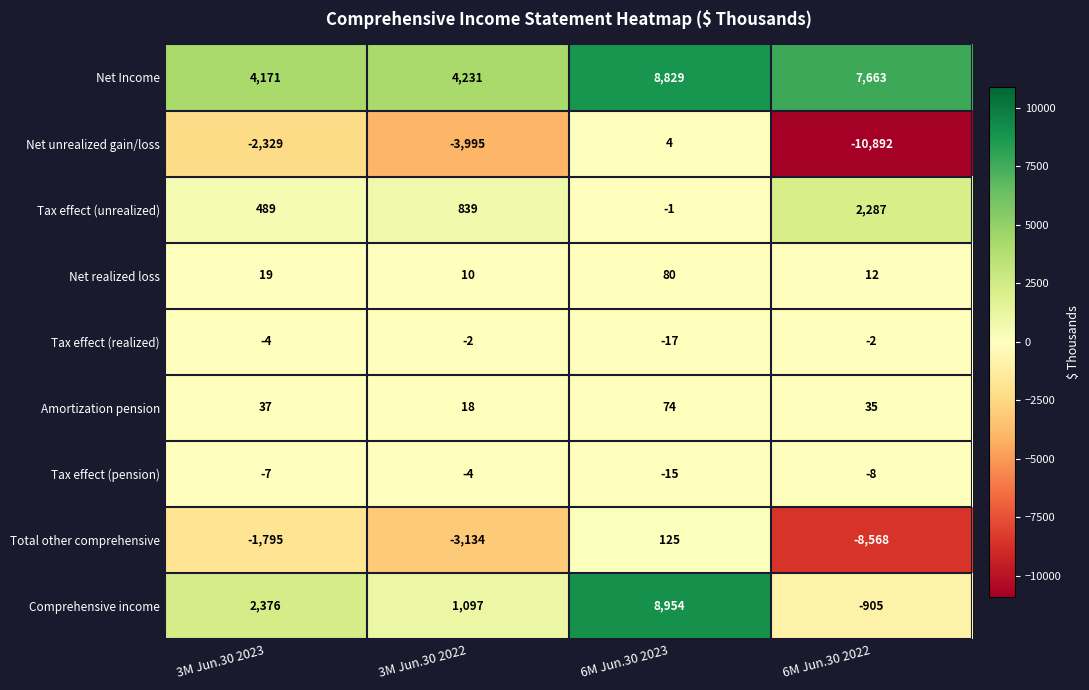

What is the difference between the highest and lowest values at 3M Jun.30 2023?

6500